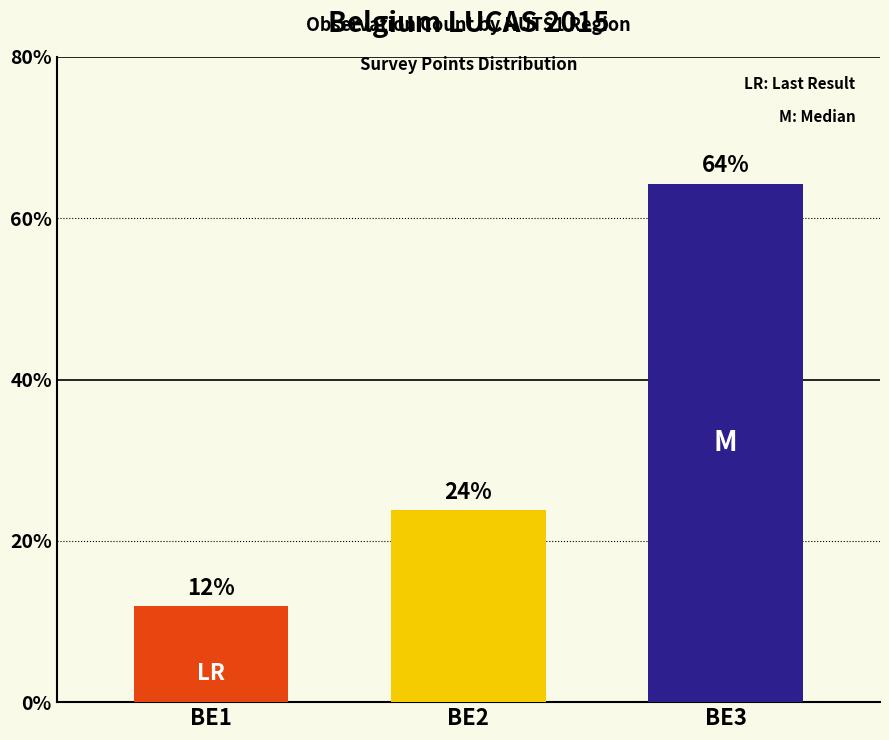

At which category does the chart reach its peak across all series?

BE3